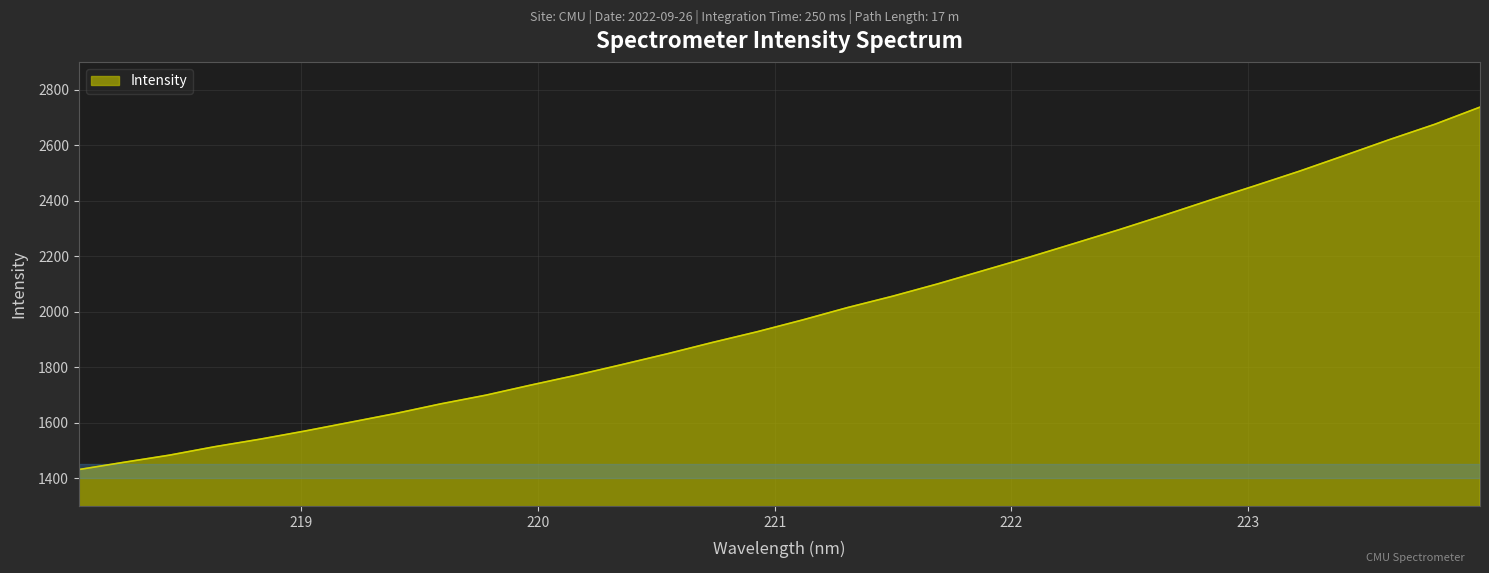

What is the maximum value shown in the chart?

2737.1